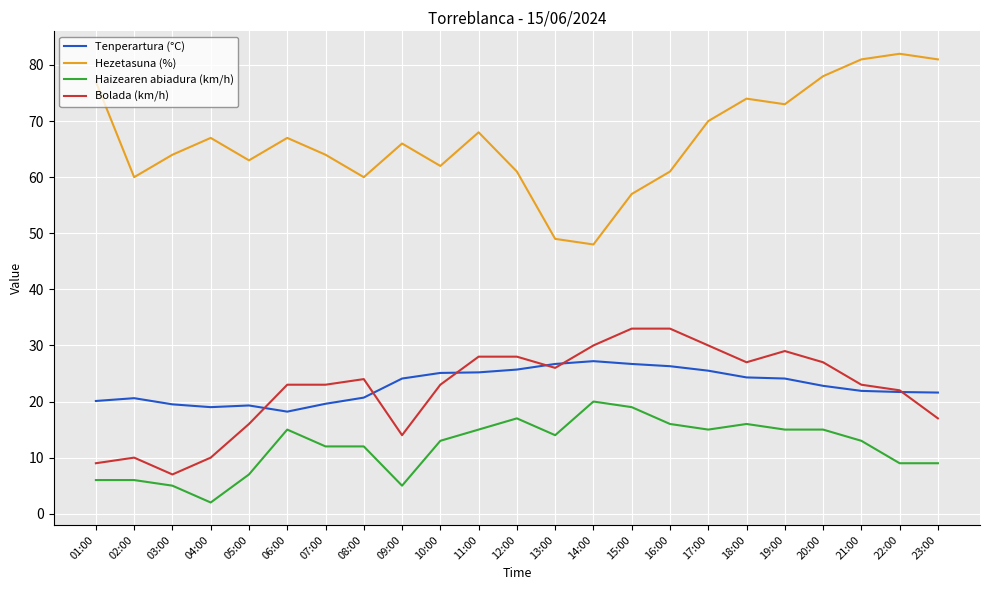

The Bolada (km/h) series shows 28.0 at 11:00. True or false?

True